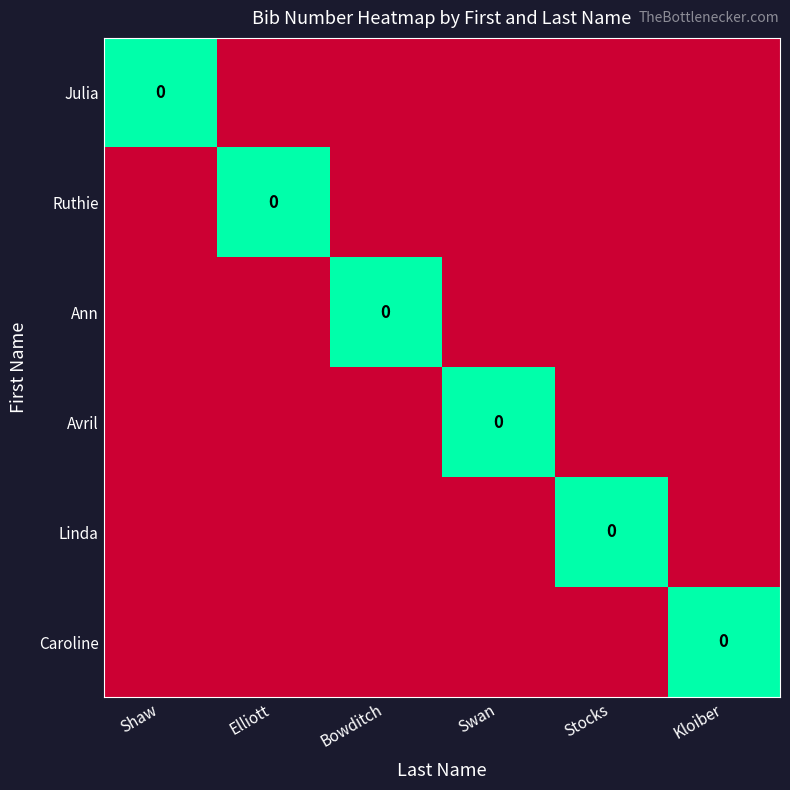

What is the difference between the highest and lowest values at Kloiber?

100